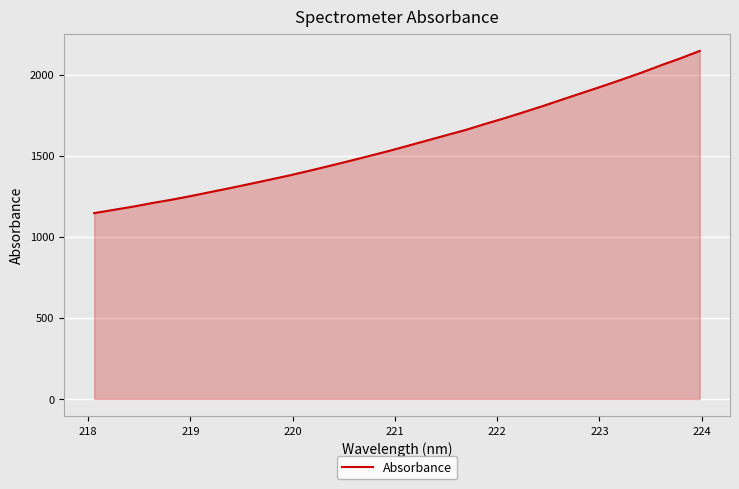

Reading left to right, what are all the values shown in this chart?

1146.2	1166.4	1186.4	1209.1	1229.9	1252.9	1277.6	1301.9	1327.3	1353.0	1379.3	1407.3	1436.4	1466.1	1496.5	1527.2	1560.0	1593.2	1626.4	1658.9	1696.3	1731.8	1769.7	1808.3	1848.8	1888.8	1928.6	1969.9	2012.0	2057.5	2100.5	2146.8